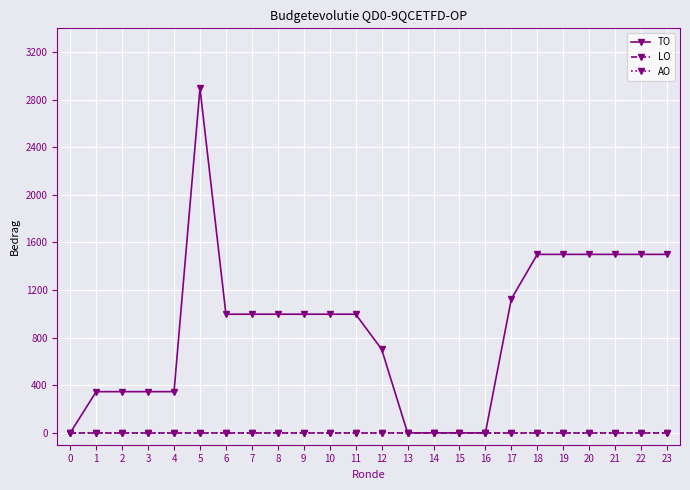

How many lines are shown in the chart?

3